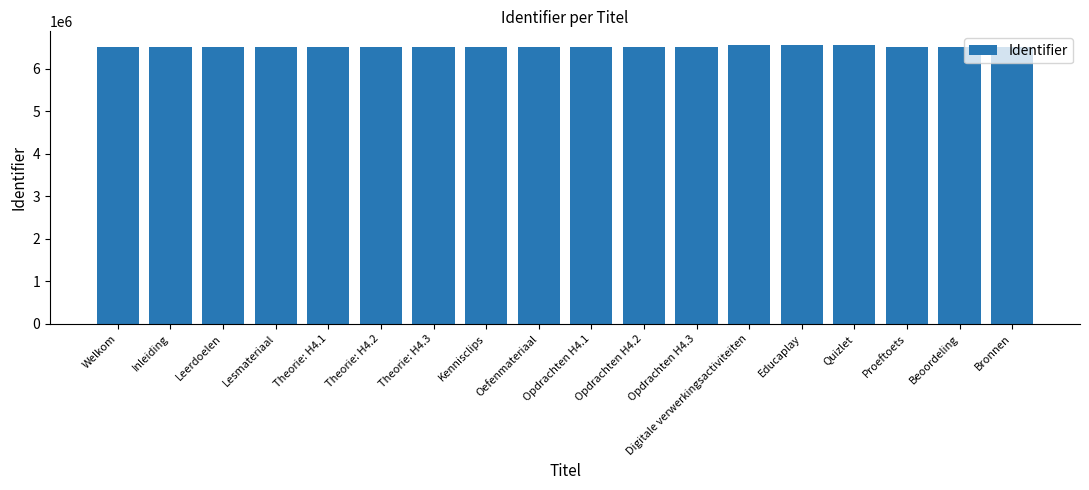

What is the minimum value shown in the chart?

6519907